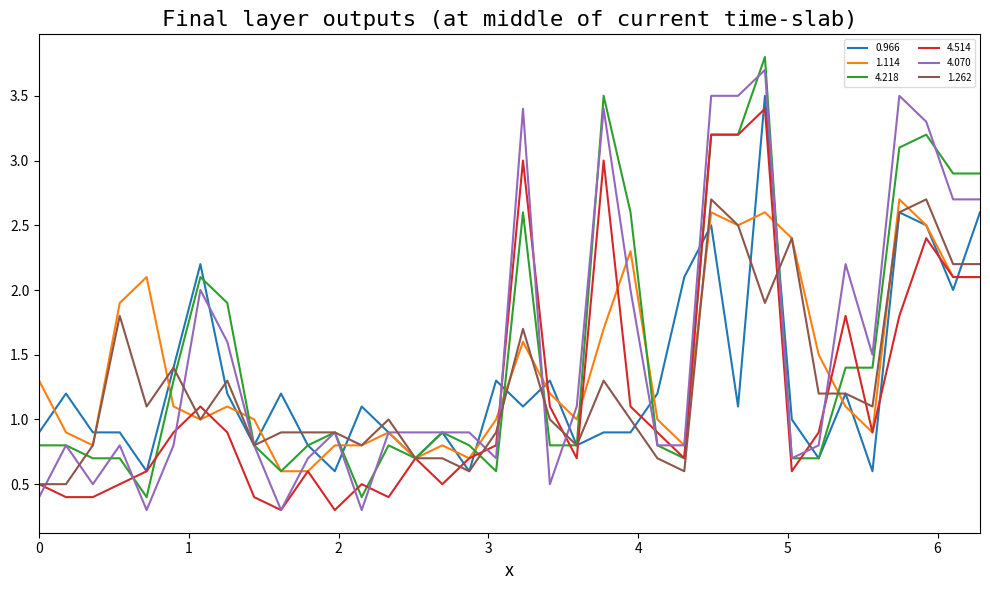

What is the lowest value of the 1.262 series?

0.5